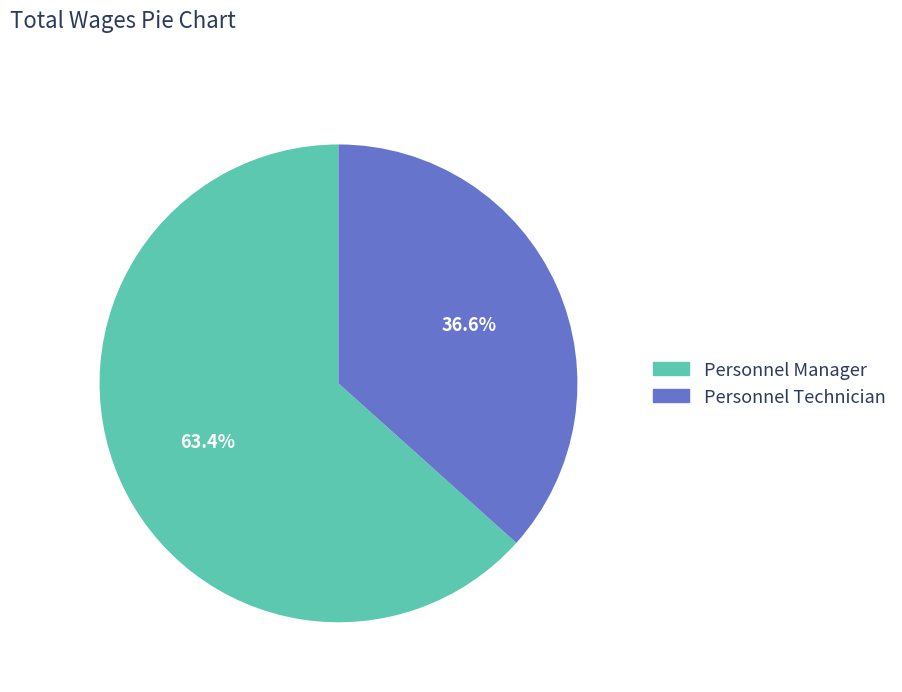

What is the largest slice in the pie chart?

Personnel Manager